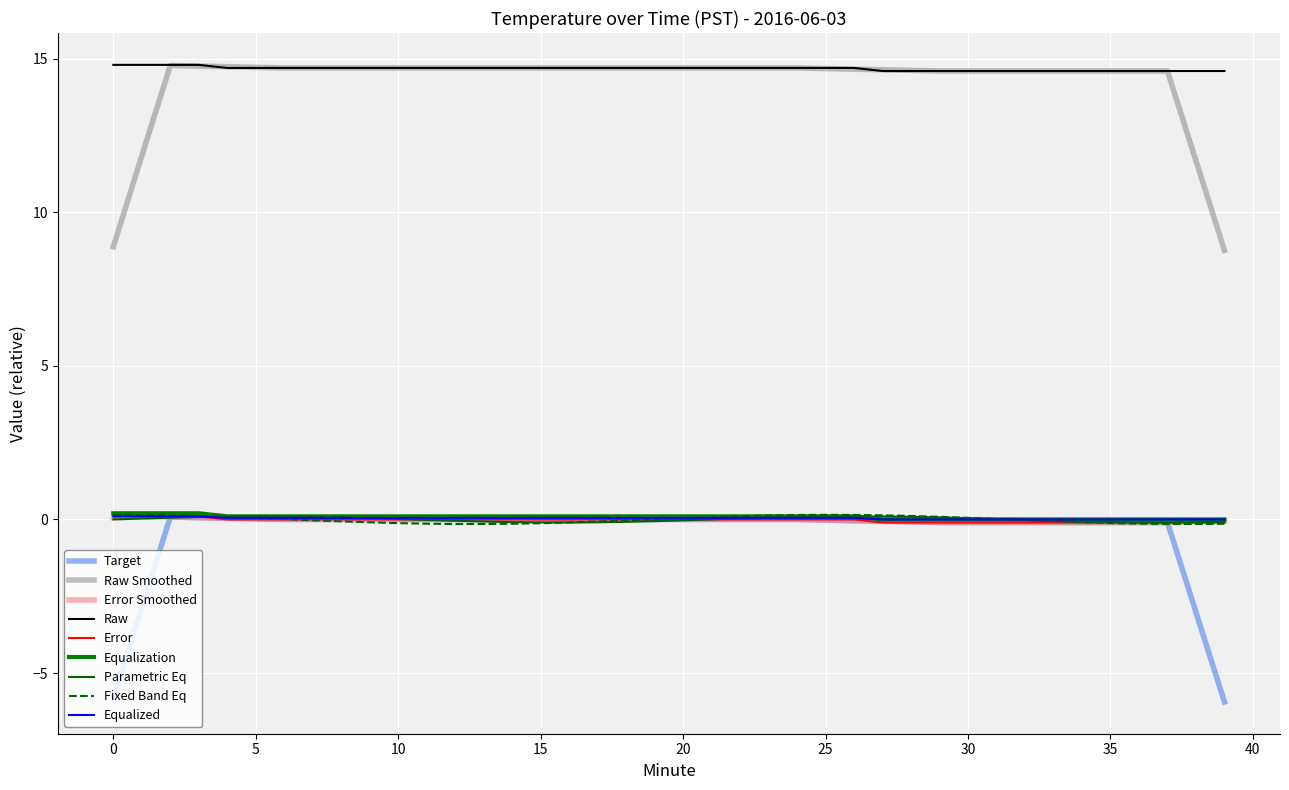

What are all the series names shown in the legend?

Target, Raw Smoothed, Error Smoothed, Raw, Error, Equalization, Parametric Eq, Fixed Band Eq, Equalized